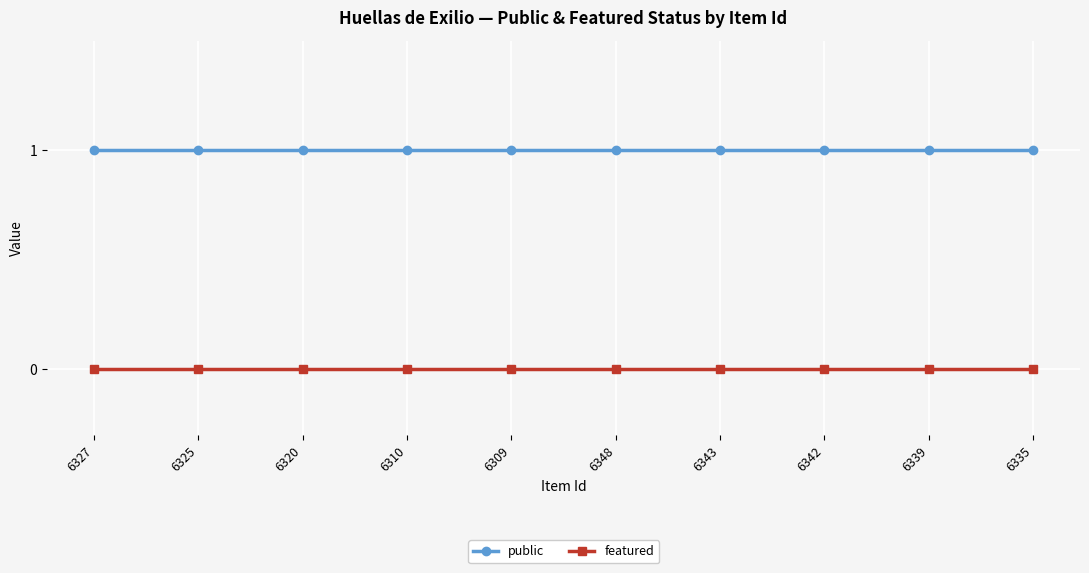

Reading left to right, what are all the values shown in this chart?

public: 1	1	1	1	1	1	1	1	1	1
featured: 0	0	0	0	0	0	0	0	0	0